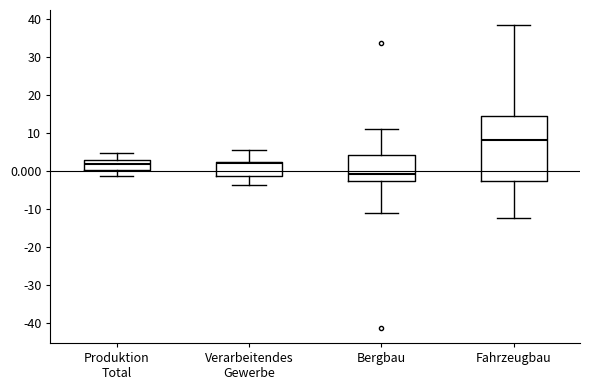

Reading left to right, read every box against the y-axis: the position of its median line, the range the box covers, and the ends of its whiskers. The values are not printed on the chart, so give them approximately, as read against the axis.

Produktion Total: median 2, box 0 to 3, whiskers -1 to 5
Verarbeitendes Gewerbe: median 2, box -1 to 3, whiskers -4 to 6
Bergbau: median -1, box -3 to 4, whiskers -11 to 11
Fahrzeugbau: median 8, box -2 to 14, whiskers -12 to 38